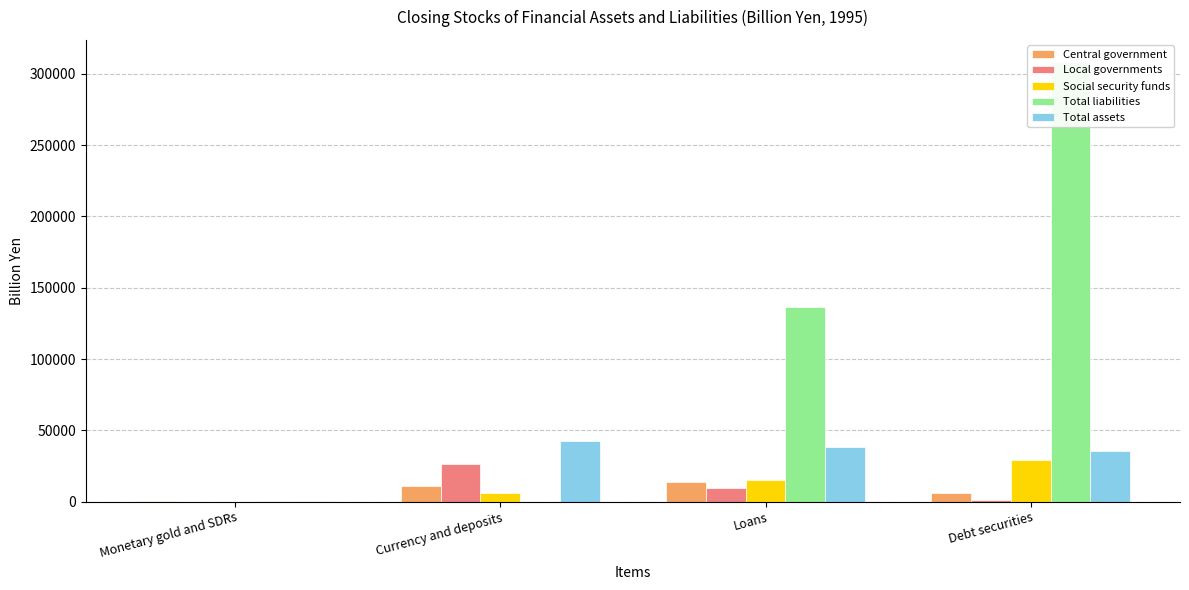

The value of Total liabilities at Monetary gold and SDRs is 241.4. True or false?

False